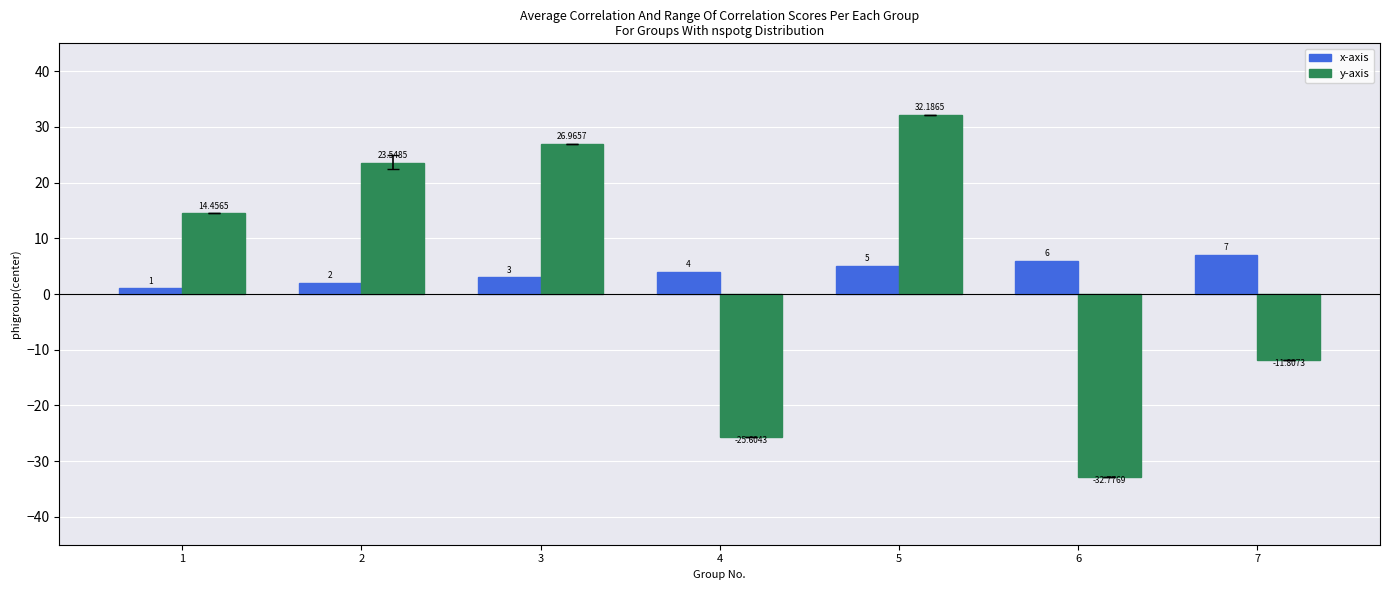

Is it true that y-axis equals 21.9 at 1?

False